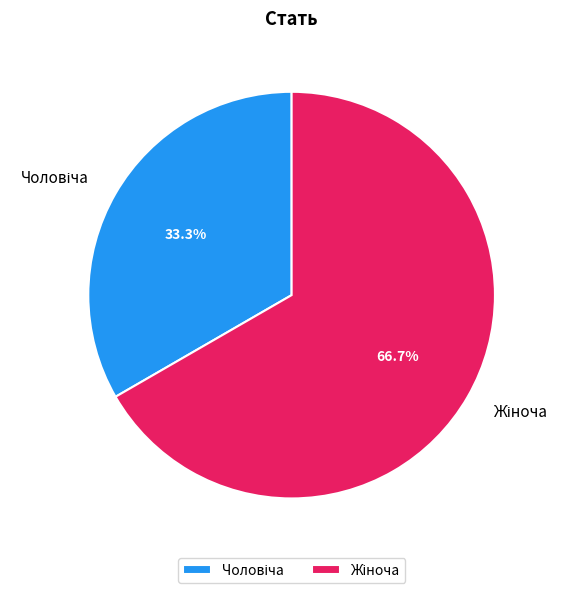

Count the number of slices in the pie.

2